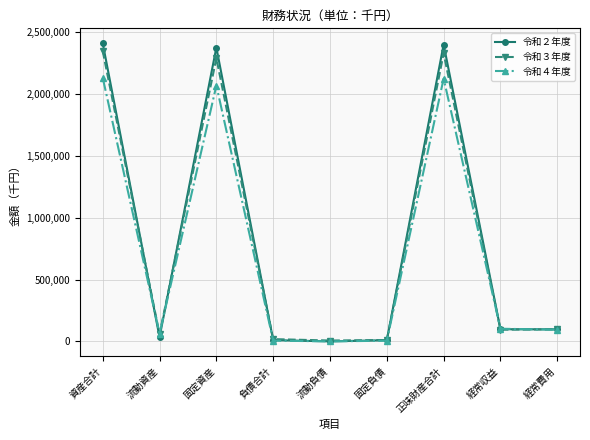

What is the difference between the 令和２年度 values at 固定資産 and 流動資産?

2341858